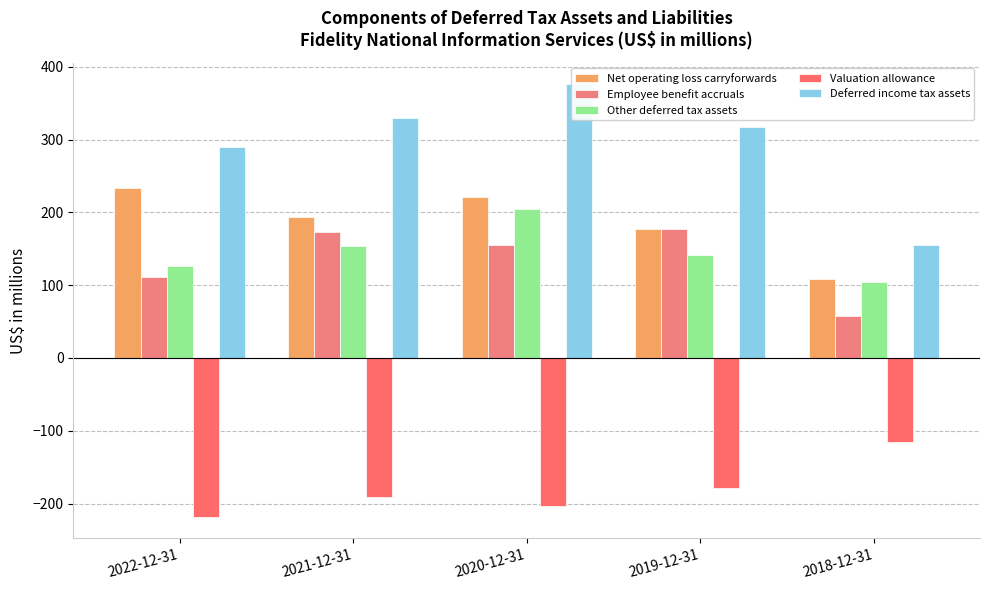

Which series changed the most between 2022-12-31 and 2020-12-31?

Deferred income tax assets